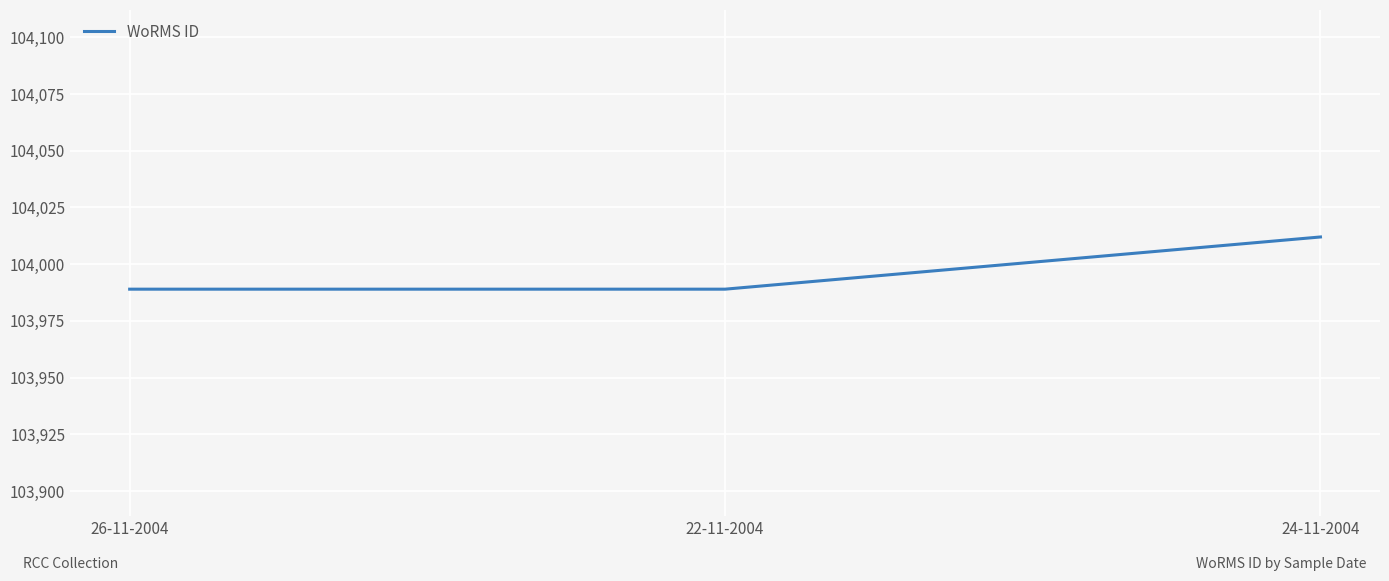

Count the values in the range 103989 to 104012.

3